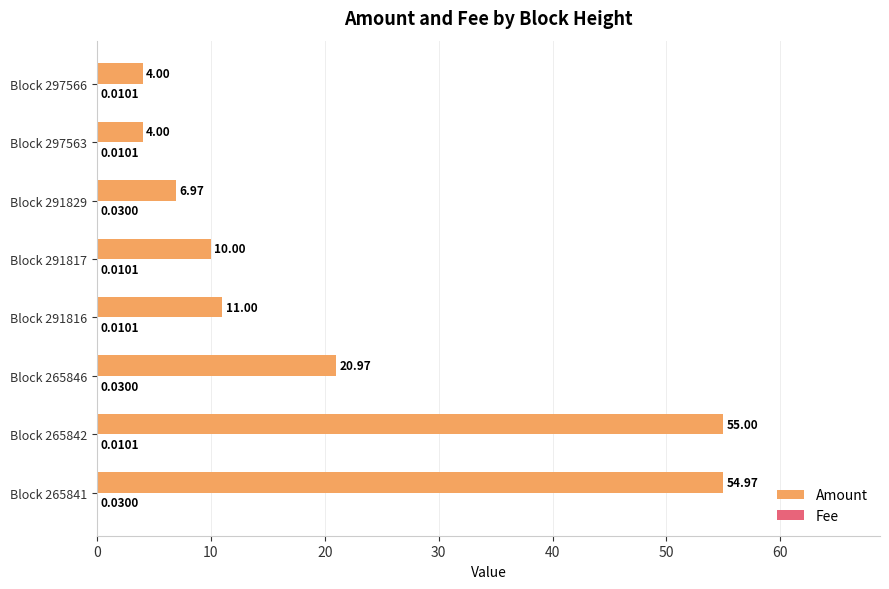

What is the sum of the Amount values at Block 297566 and Block 297563?

8.0